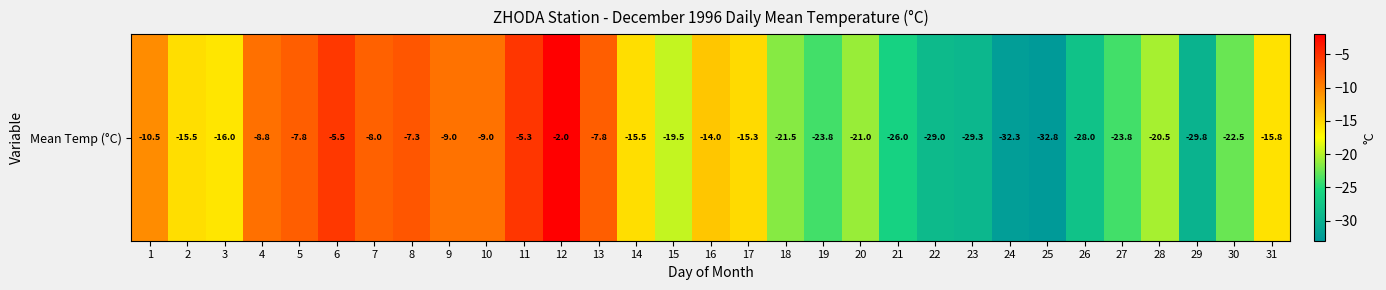

True or false: the data shows -10.3 at 2.

False